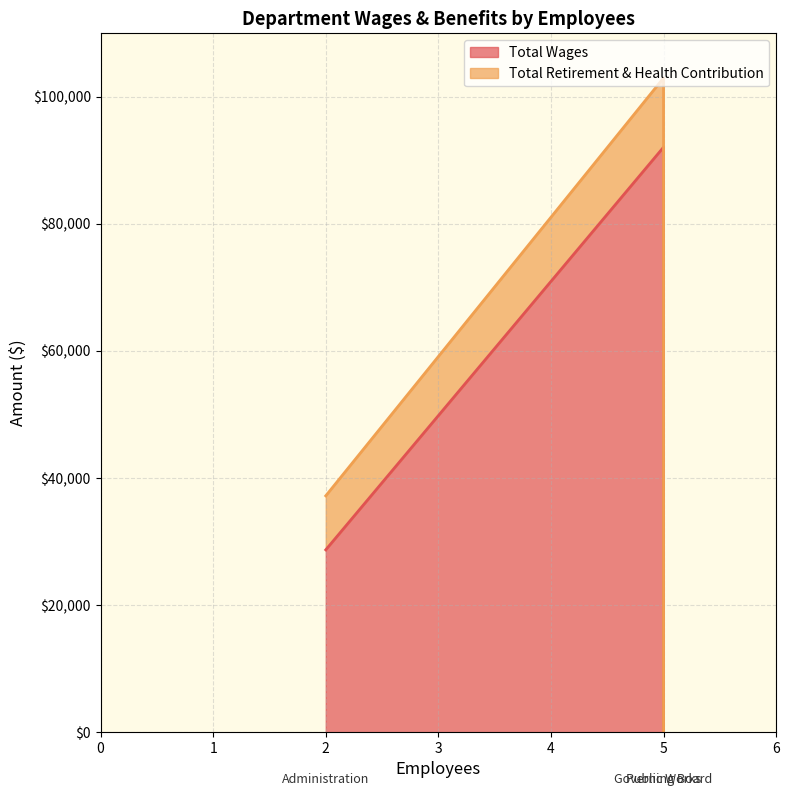

Reading right to left, what are all the values shown in this chart?

Total Wages: 0	28700	92070
Total Retirement & Health Contribution: 0	8500	10900